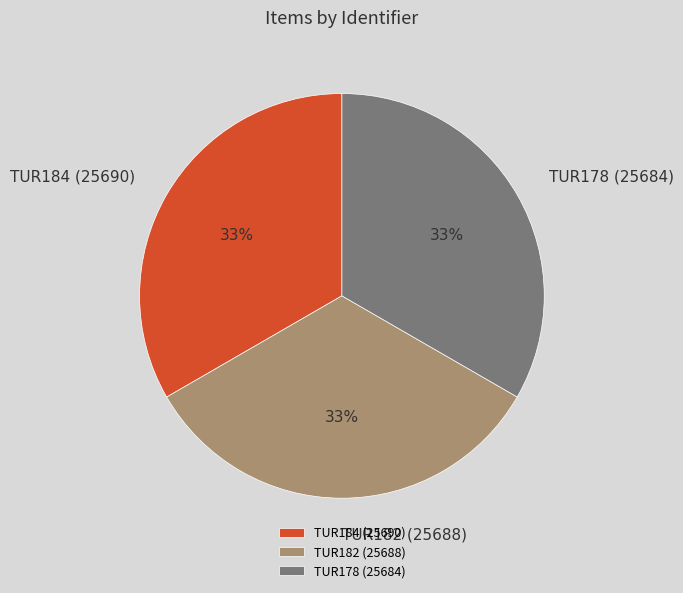

Is the sum of TUR178 (25684) and TUR182 (25688) greater than half?

Yes